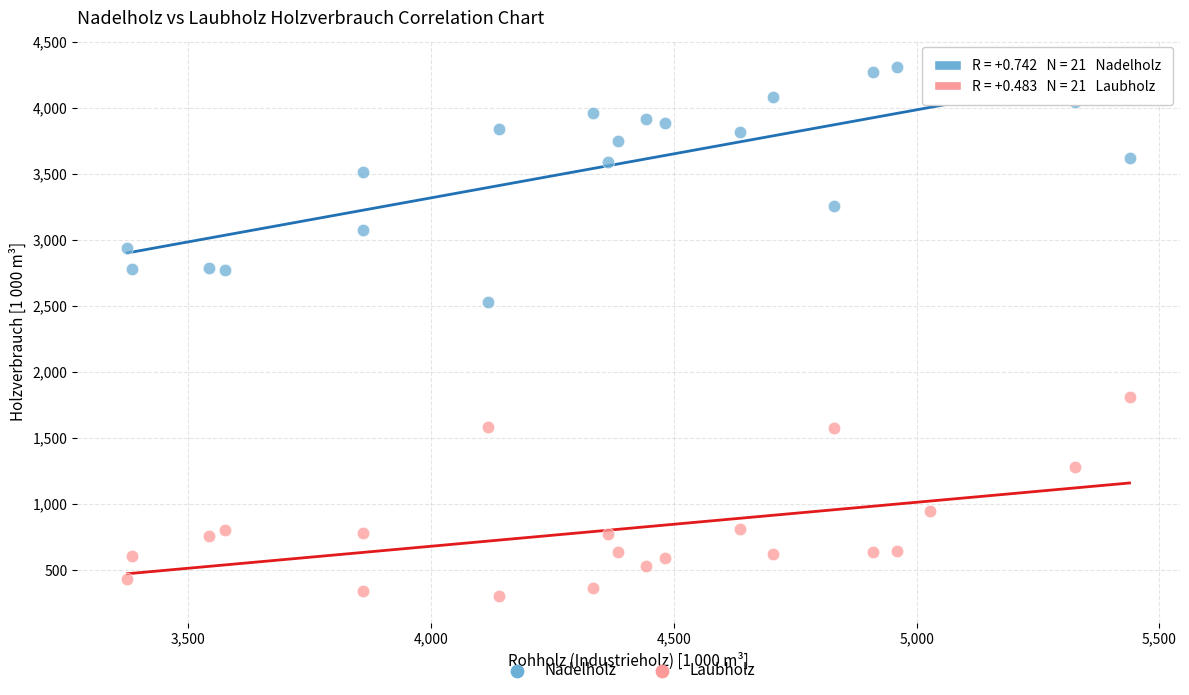

Which series contains the highest Y value?

Nadelholz